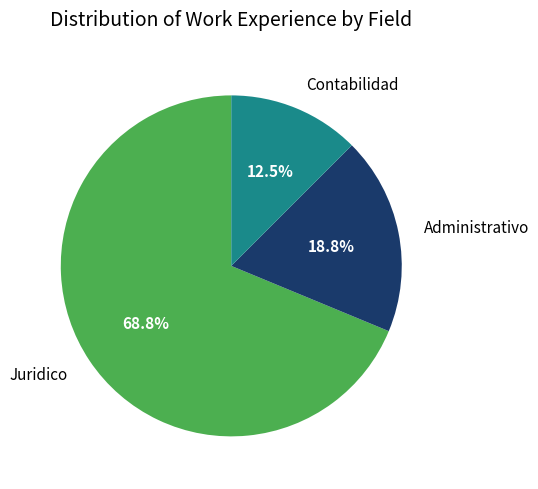

To the nearest percent, what is the difference between the largest and smallest slice percentages?

56%